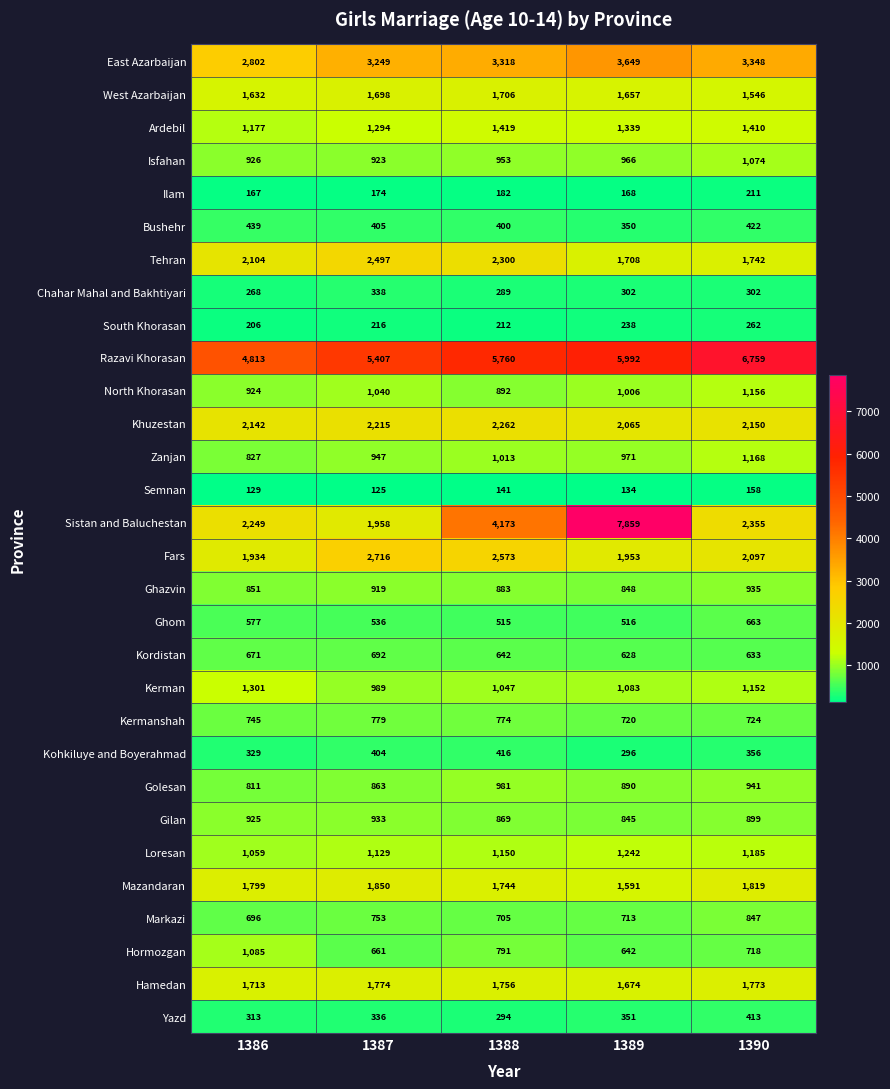

What is the total value across all series at 1388?

40160